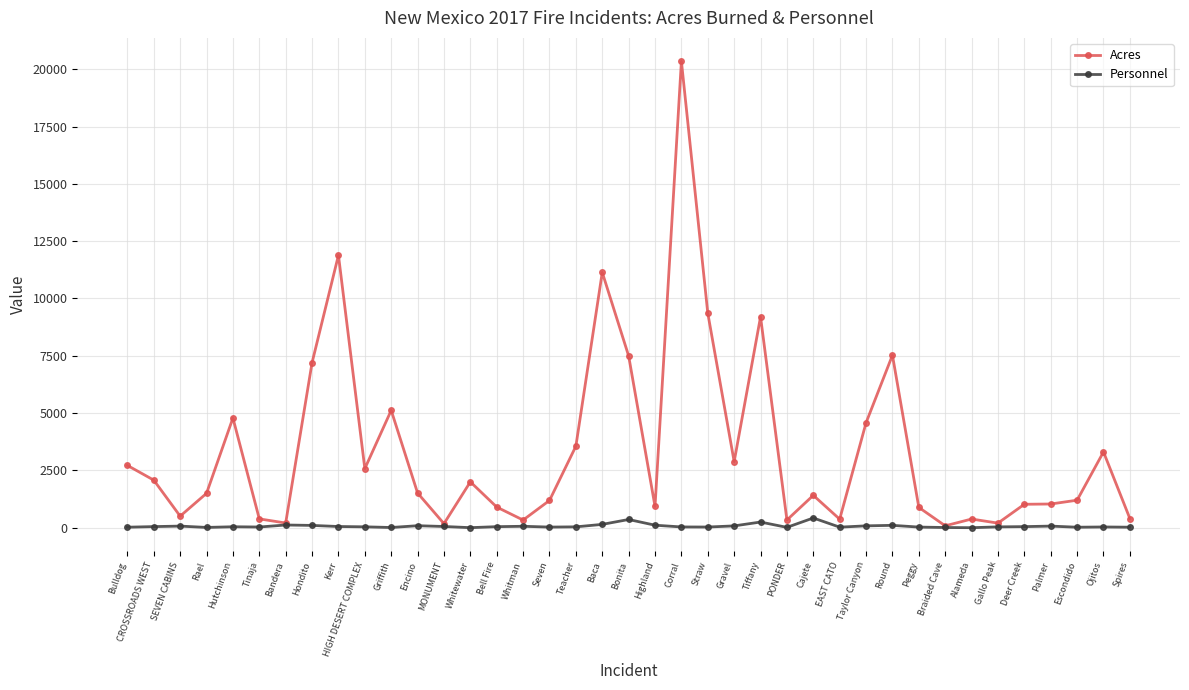

Count the number of categories in the chart.

39